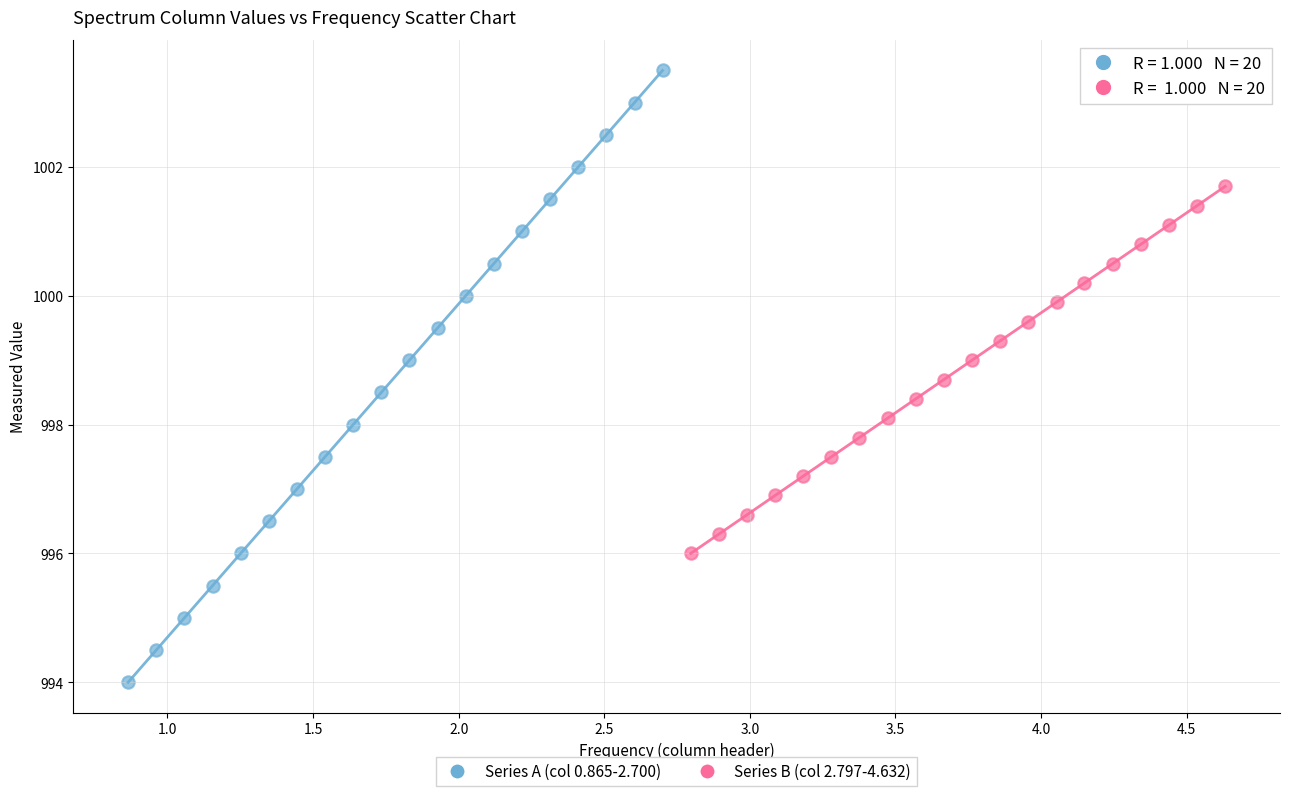

Which series has the largest Y range (max minus min)?

Series A (col 0.865-2.700)